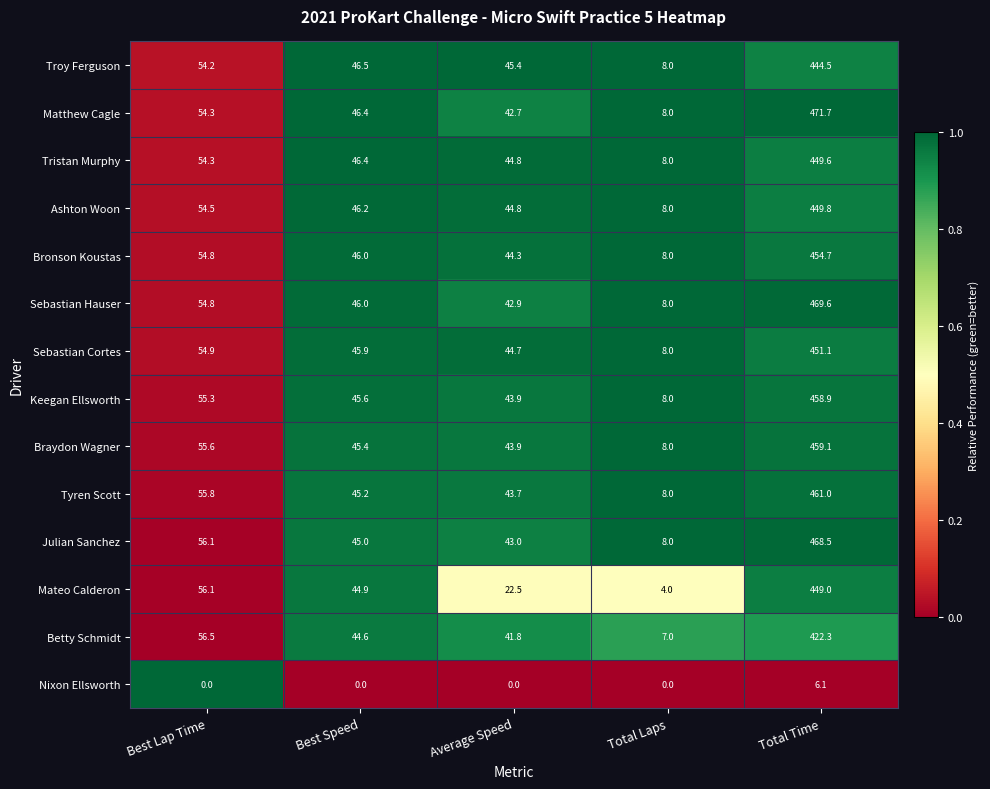

What is the difference between the highest and lowest values at Total Time?

465.6